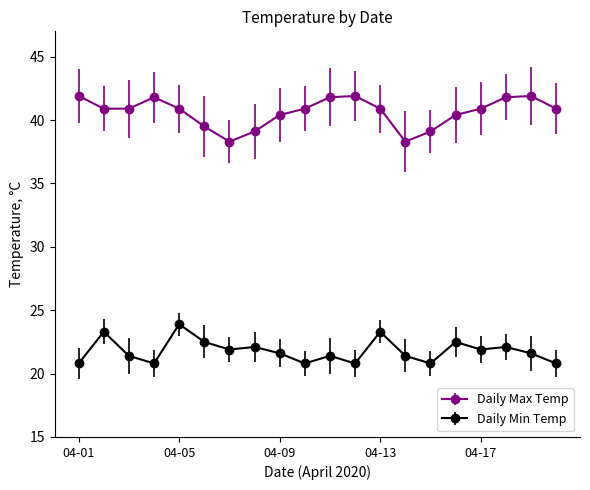

True or false: Daily Min Temp and Daily Max Temp cross at least once.

False